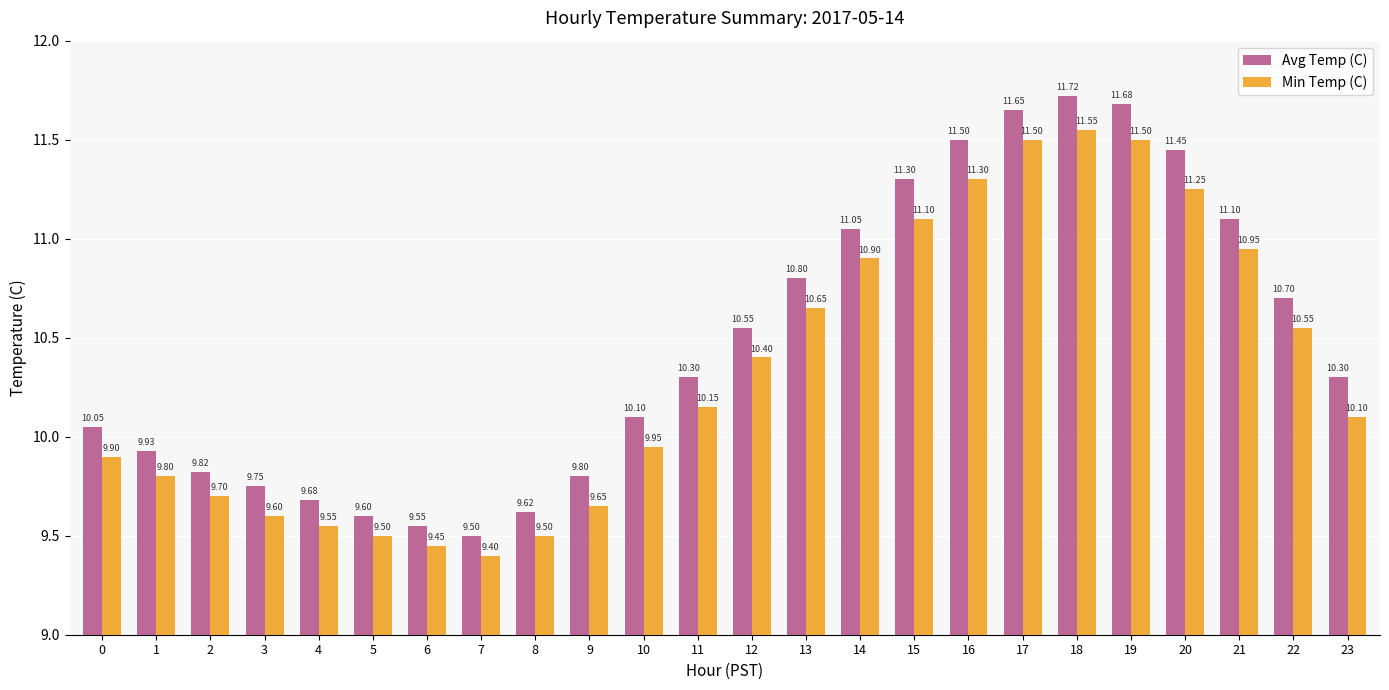

At how many categories does at least one series exceed 10?

15